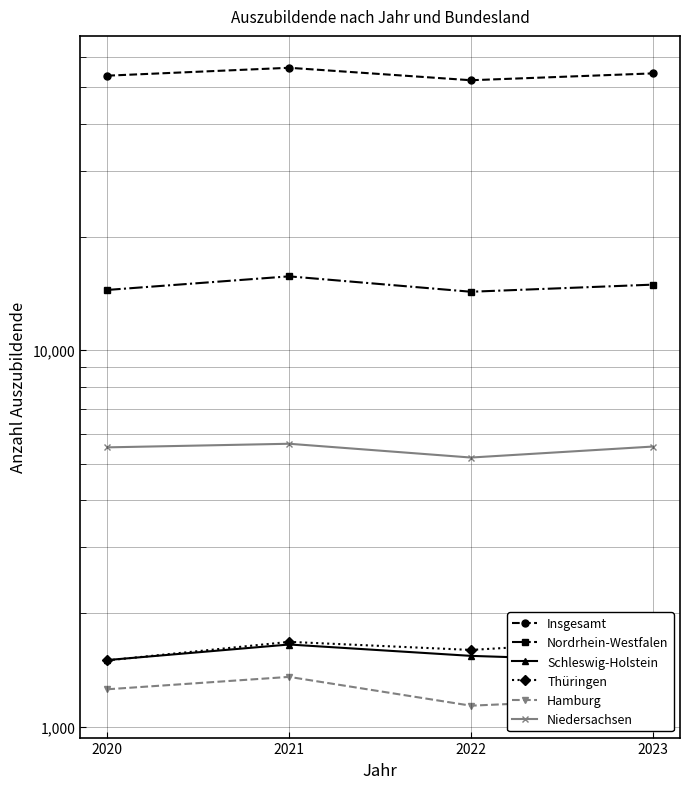

At which label is Insgesamt closest to 54196?

2023